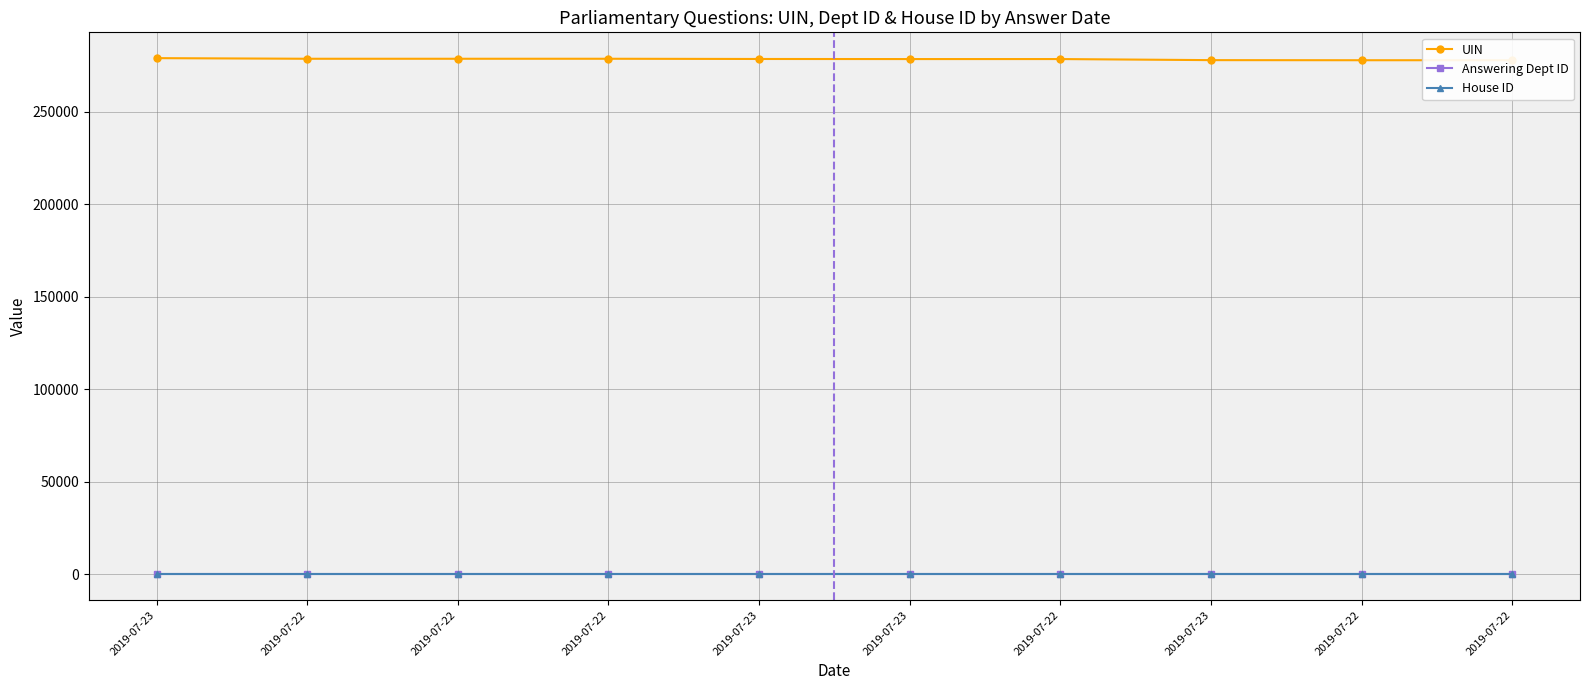

Which label corresponds to the largest value in the chart?

2019-07-23